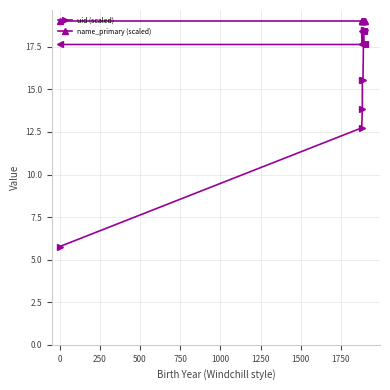

What is the difference between the highest and lowest values at 1000?

0.6